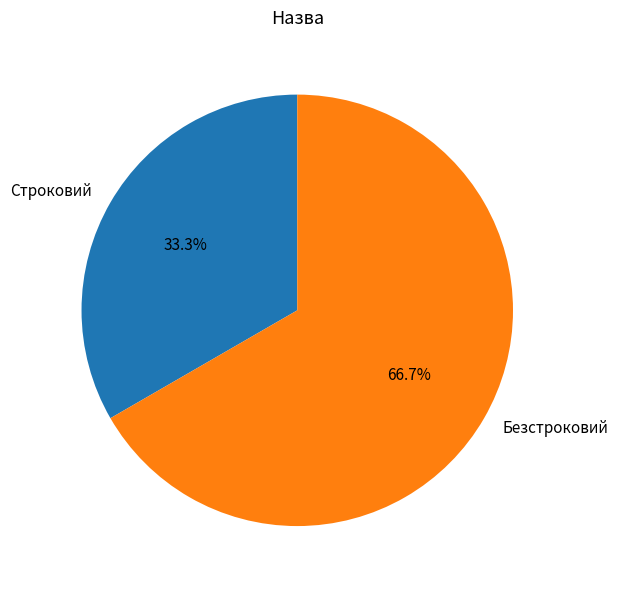

How many segments does this pie chart have?

2